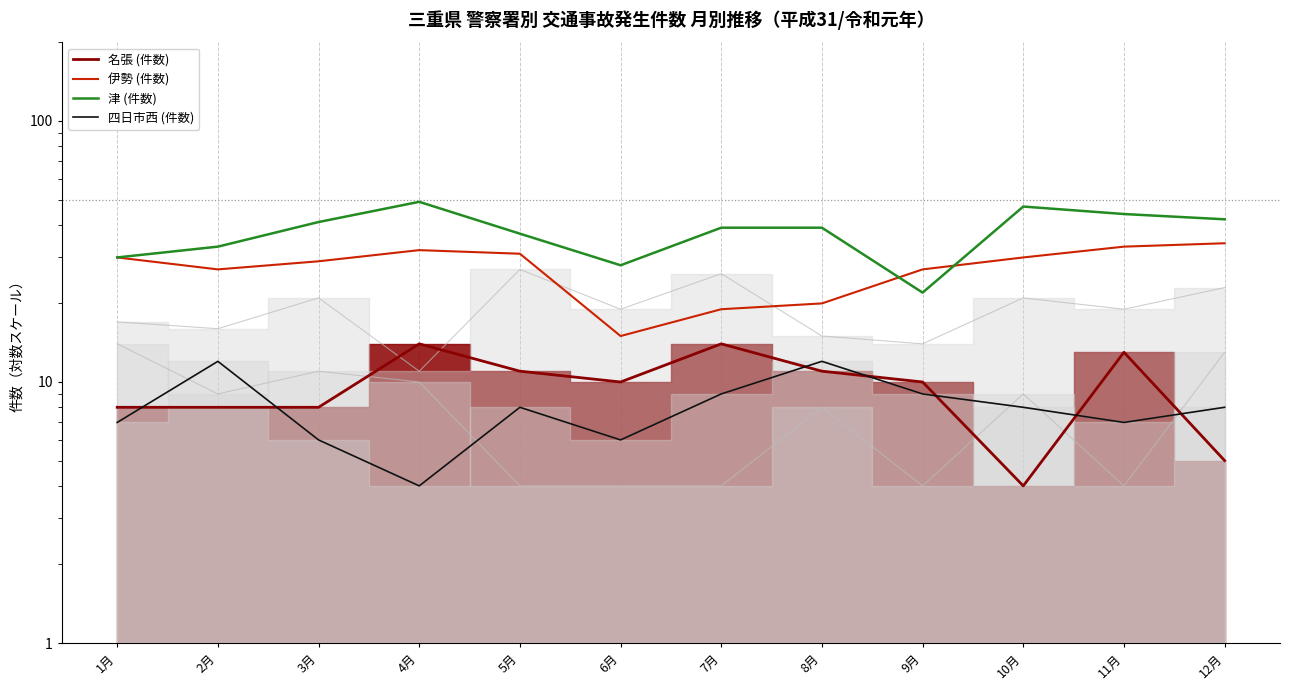

Reading left to right, transcribe all the data shown in this chart.

名張 (件数): 8	8	8	14	11	10	14	11	10	4	13	5
伊勢 (件数): 30	27	29	32	31	15	19	20	27	30	33	34
津 (件数): 30	33	41	49	37	28	39	39	22	47	44	42
四日市西 (件数): 7	12	6	4	8	6	9	12	9	8	7	8